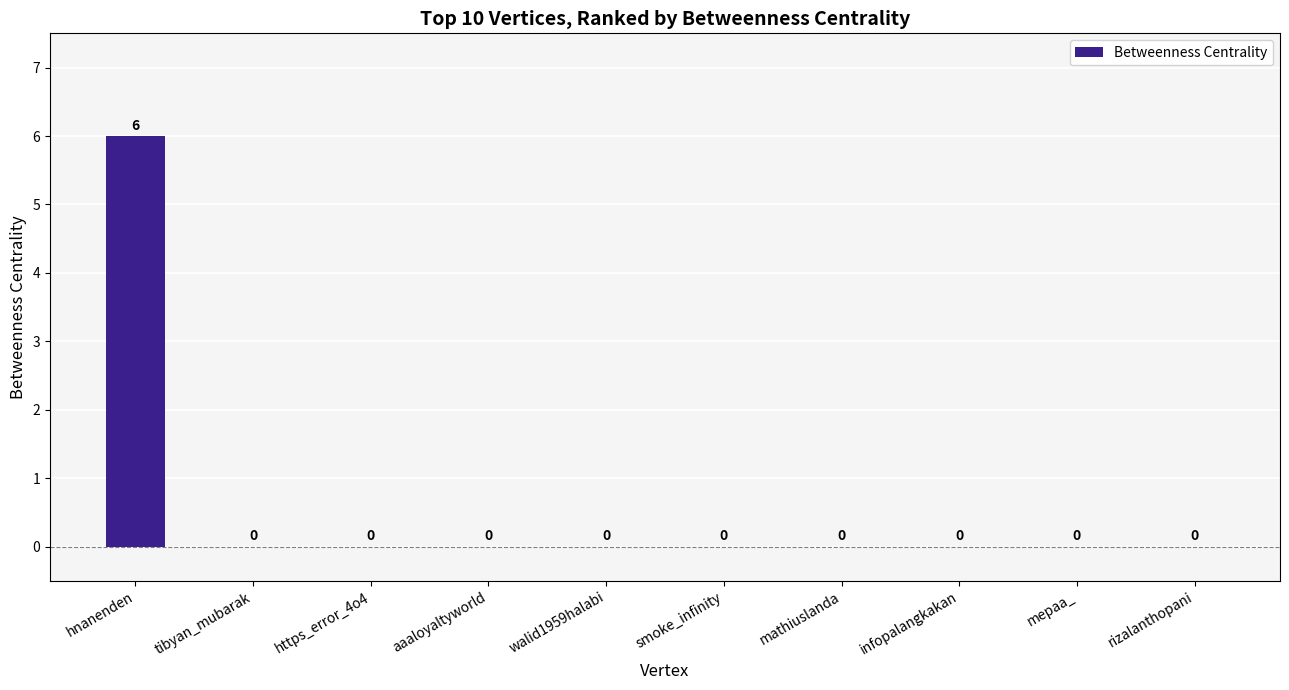

True or false: the data shows 2 at smoke_infinity.

False